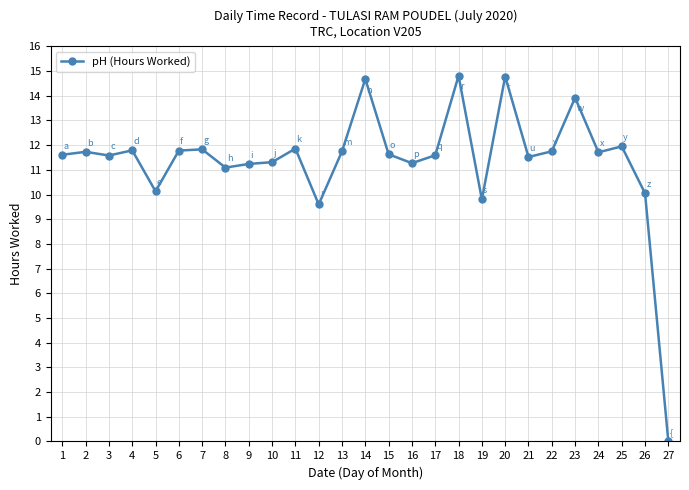

Which has a higher value, 27 or 5?

5